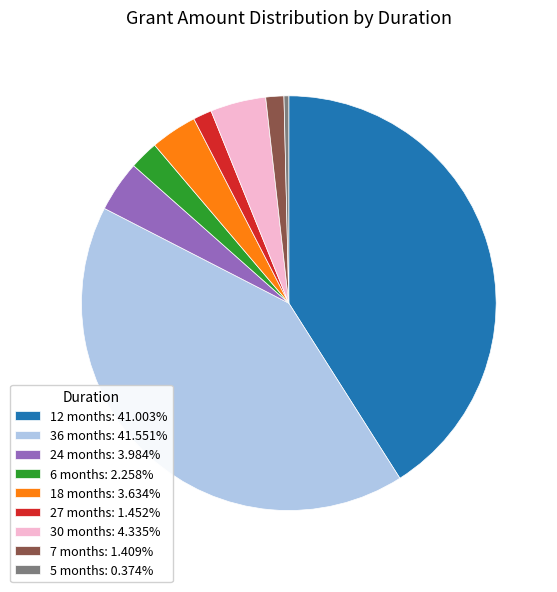

Does 18 months: 3.634% account for over 50% of the chart?

No